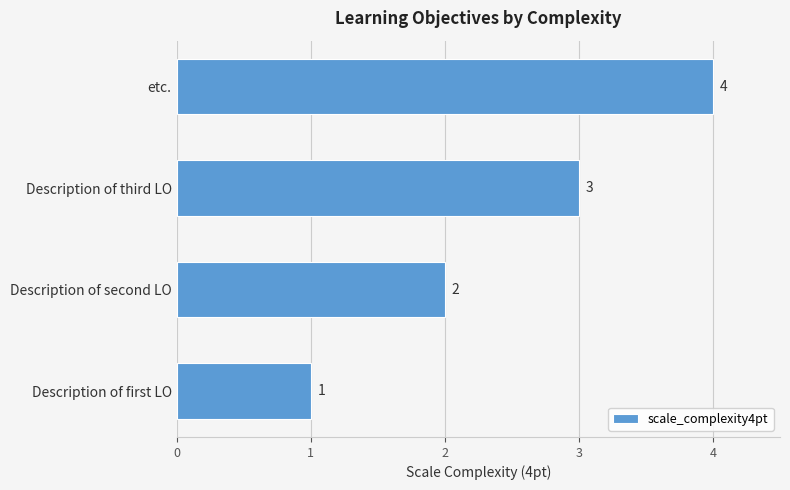

What is the smallest value displayed?

1